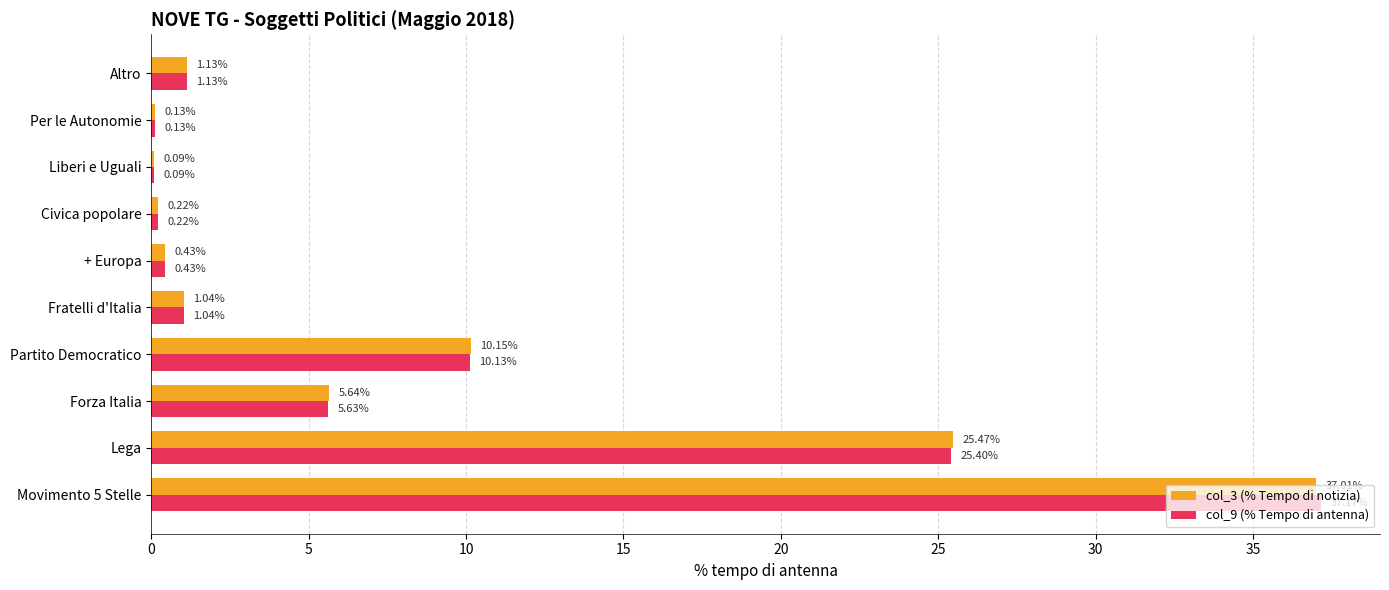

What is the sum of the col_9 (% Tempo di antenna) values at Liberi e Uguali and Altro?

1.2